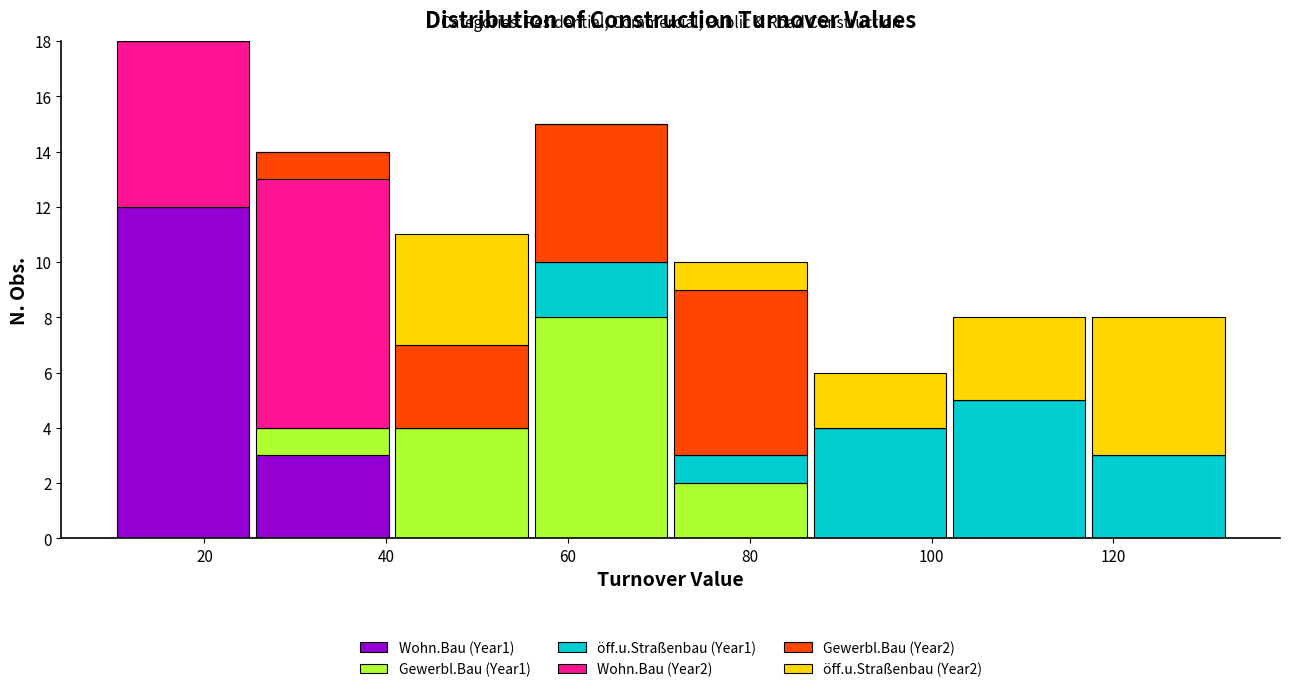

Which range on the x-axis has the tallest stacked bar (by total height)?

10 to 26